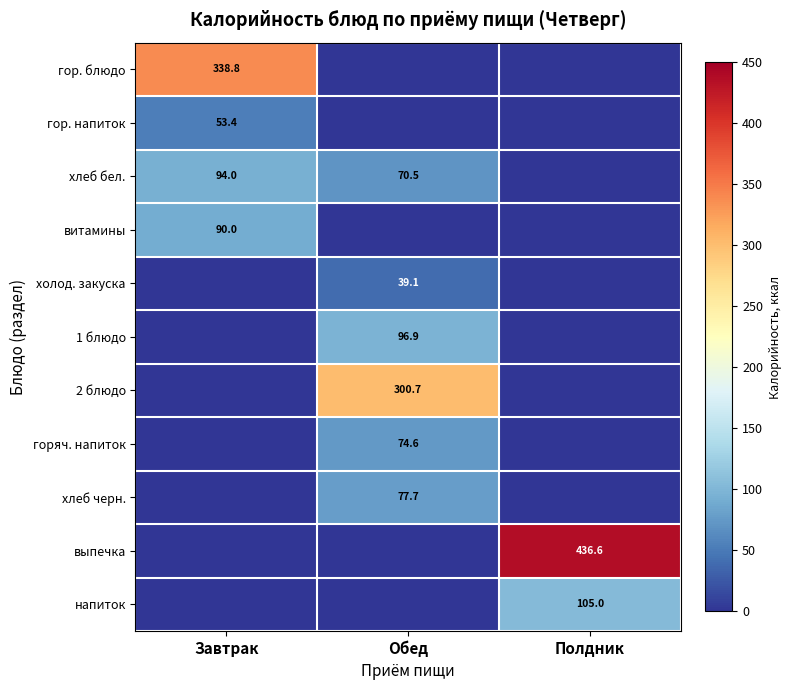

Where does the хлеб бел. series first go above 70?

Завтрак